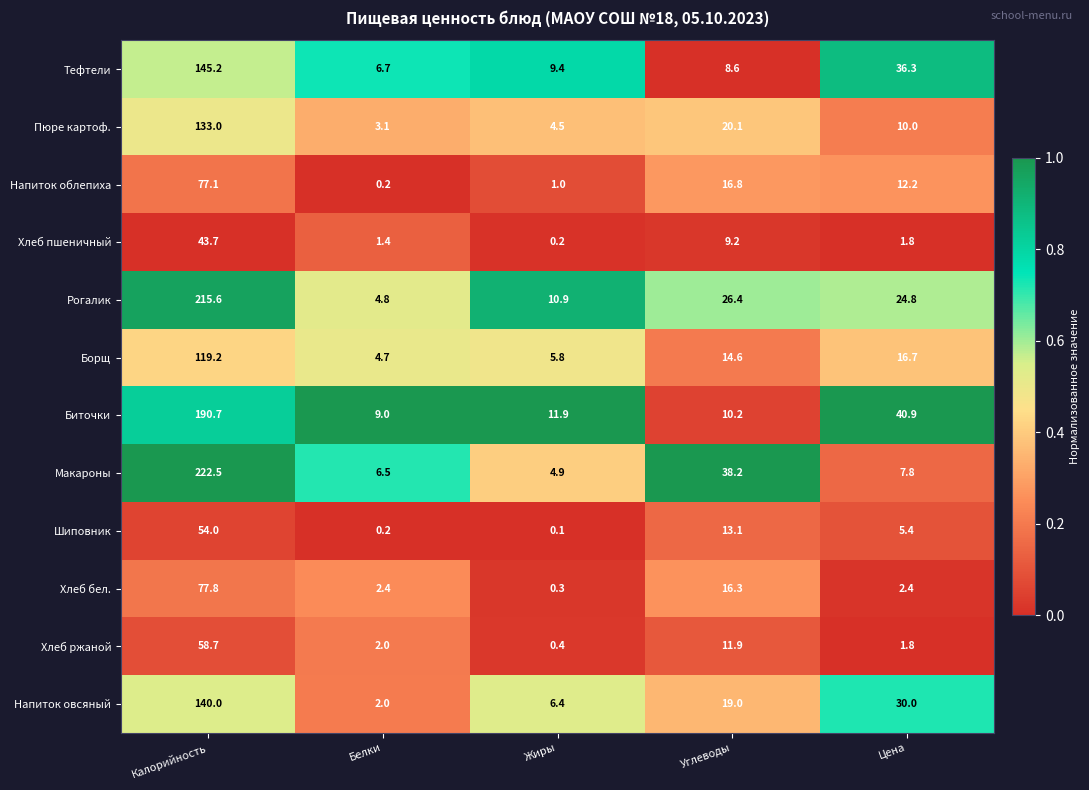

The Хлеб ржаной series shows 1.8 at Цена. True or false?

True